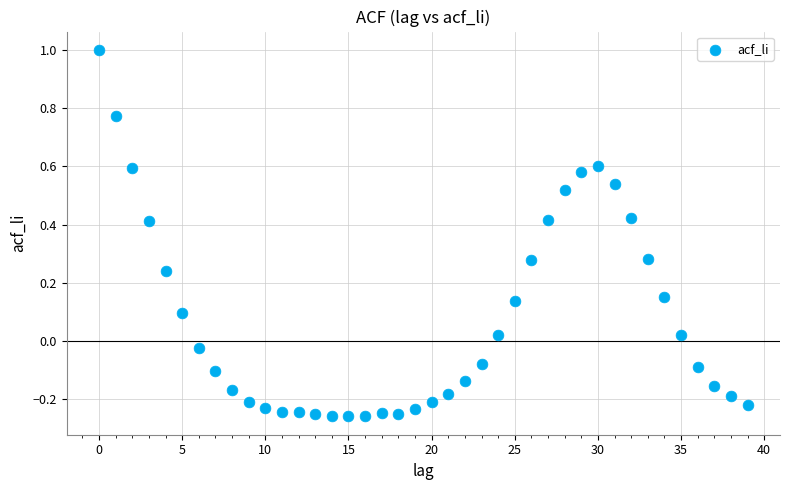

What is the range of Y values (max minus min)?

1.3